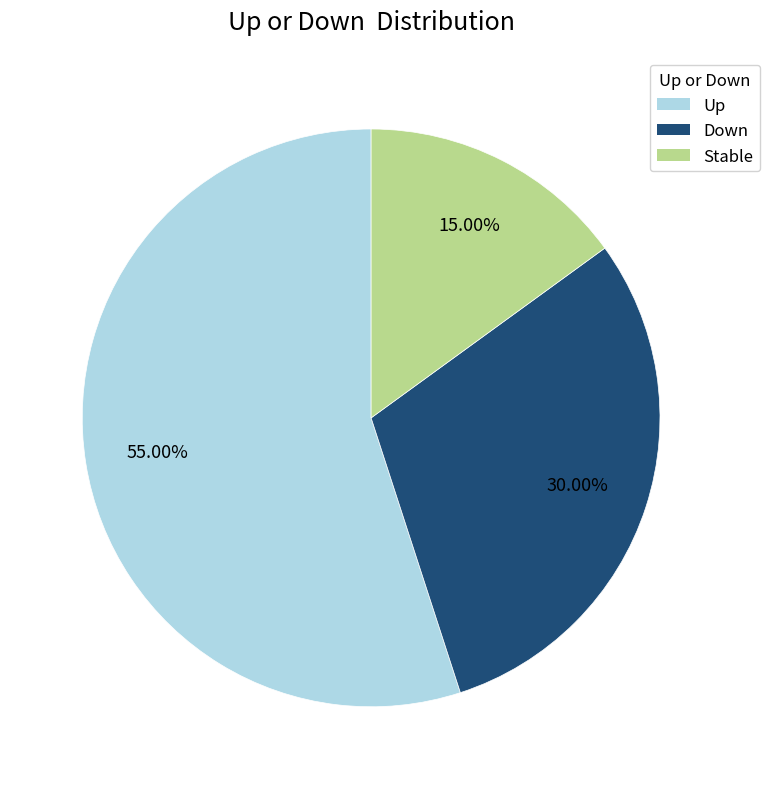

Which has a higher value, Up or Down?

Up